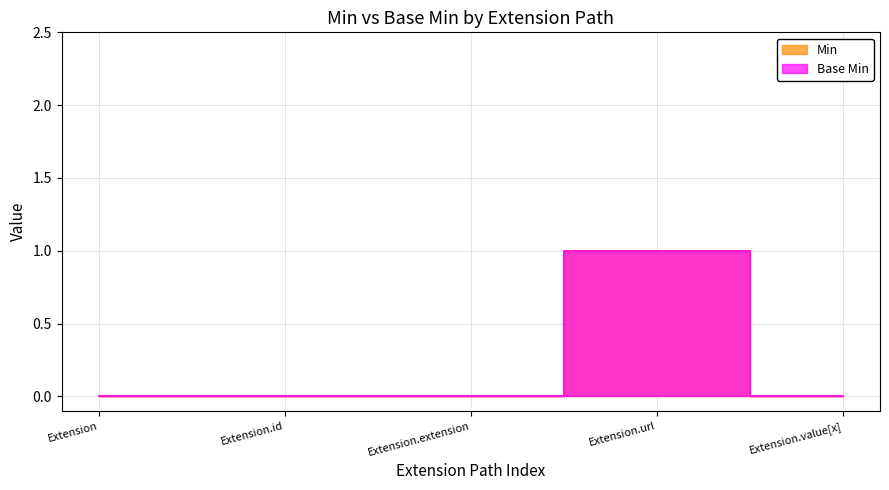

Count the Min values in the range 0 to 1.

5